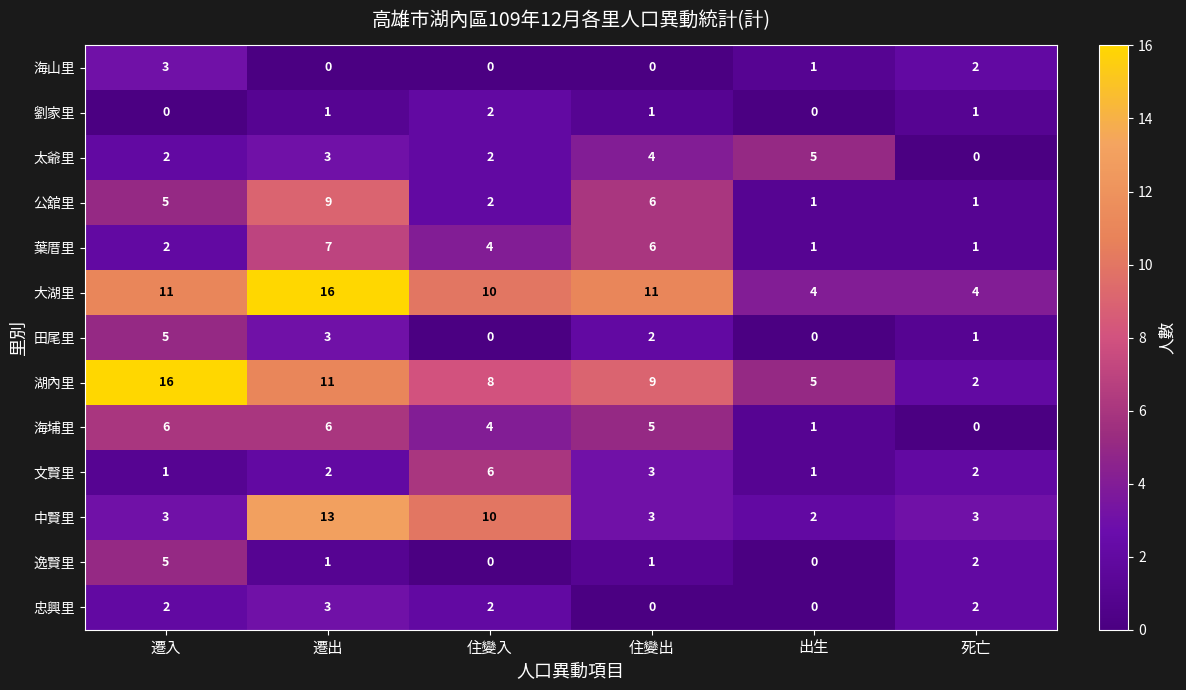

List the labels in order of 湖內里 value, largest first.

遷入, 遷出, 住變出, 住變入, 出生, 死亡